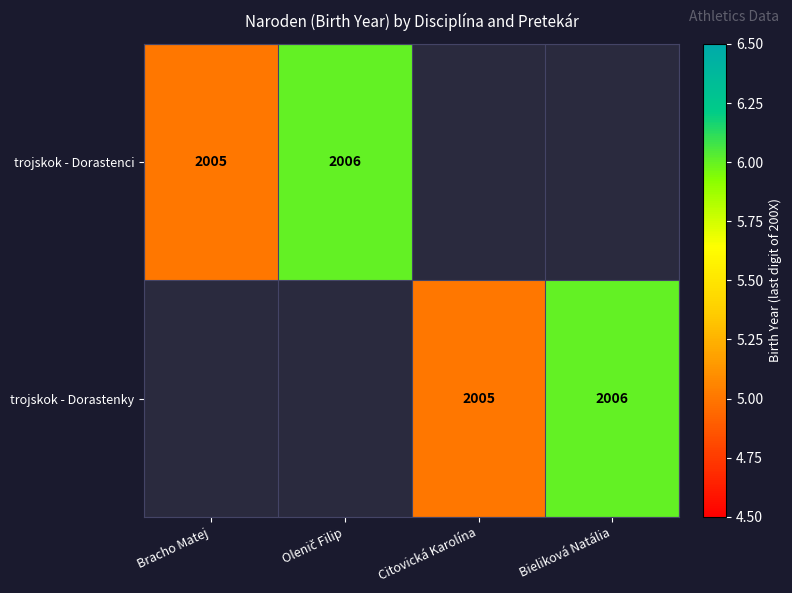

Where does the trojskok - Dorastenky series first go above 5?

Bieliková Natália